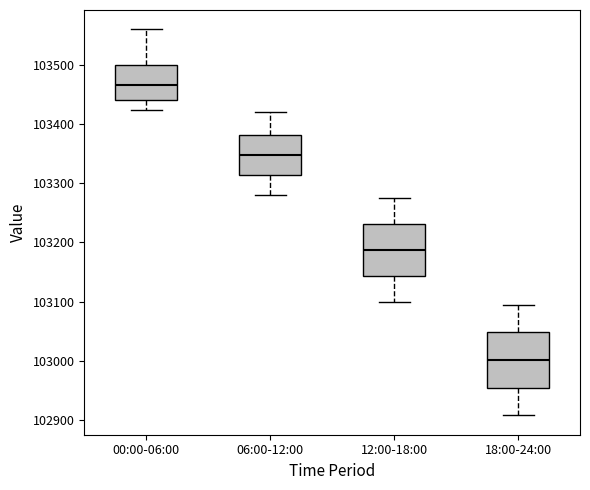

Where is the lower edge of the box for 18:00-24:00 on the y-axis? The values are not printed on the chart, so give them approximately, as read against the axis.

102950